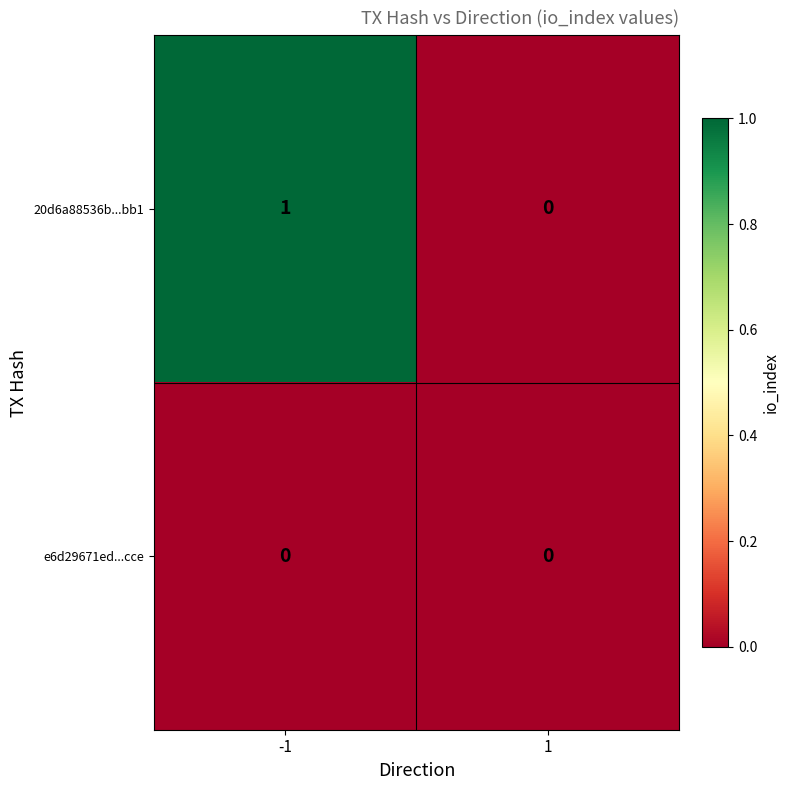

Which series has the largest total across all categories?

20d6a88536b...bb1